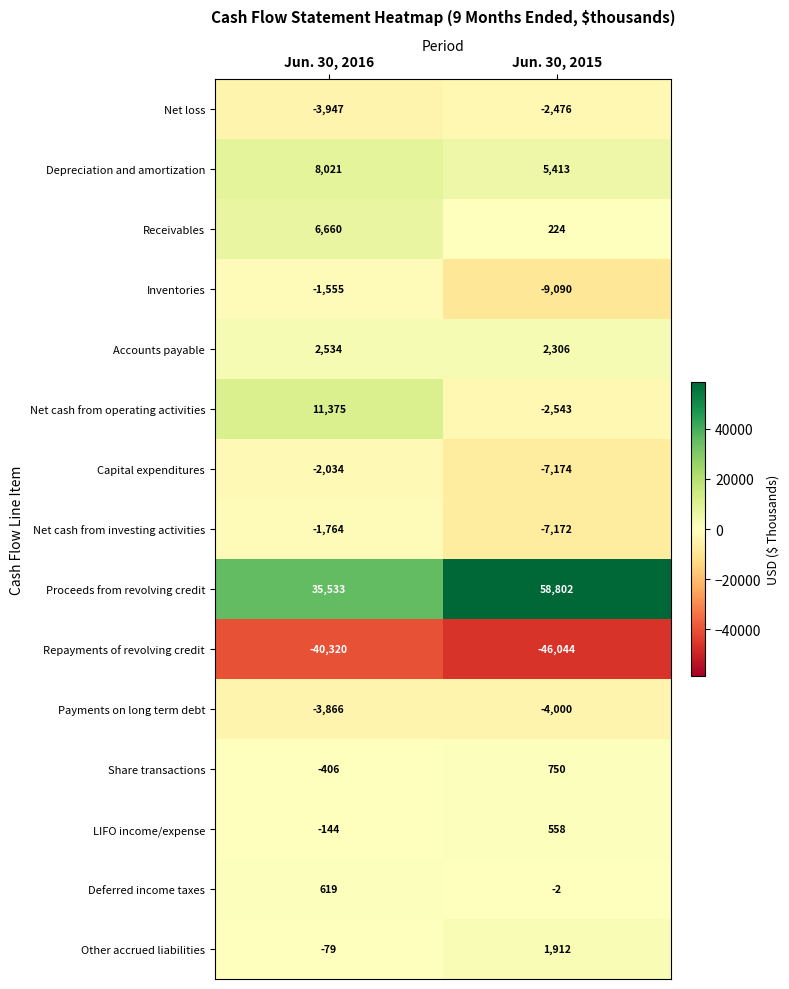

What is the difference between the maximum and minimum values in the Proceeds from revolving credit series?

23269